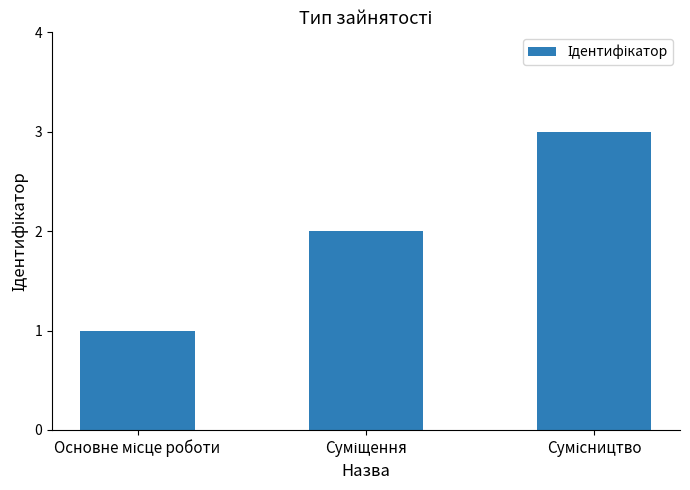

What is the sum of all values?

6